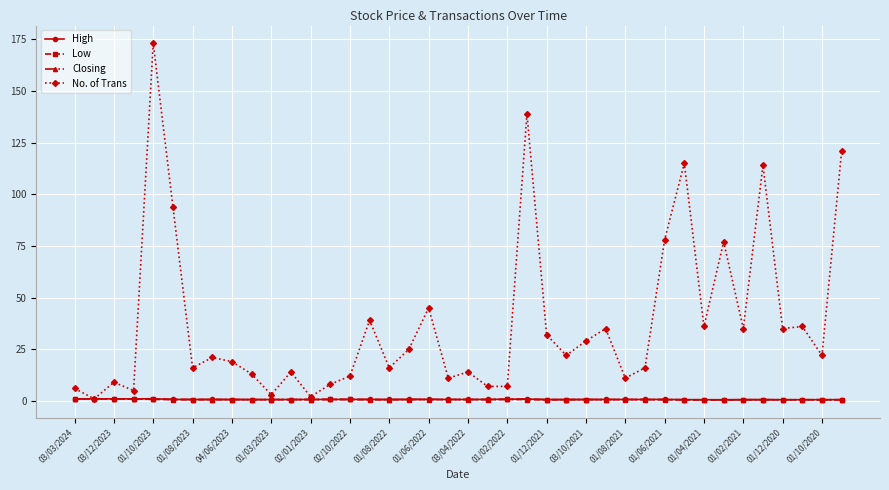

Is this an area chart (filled region under the line)?

No